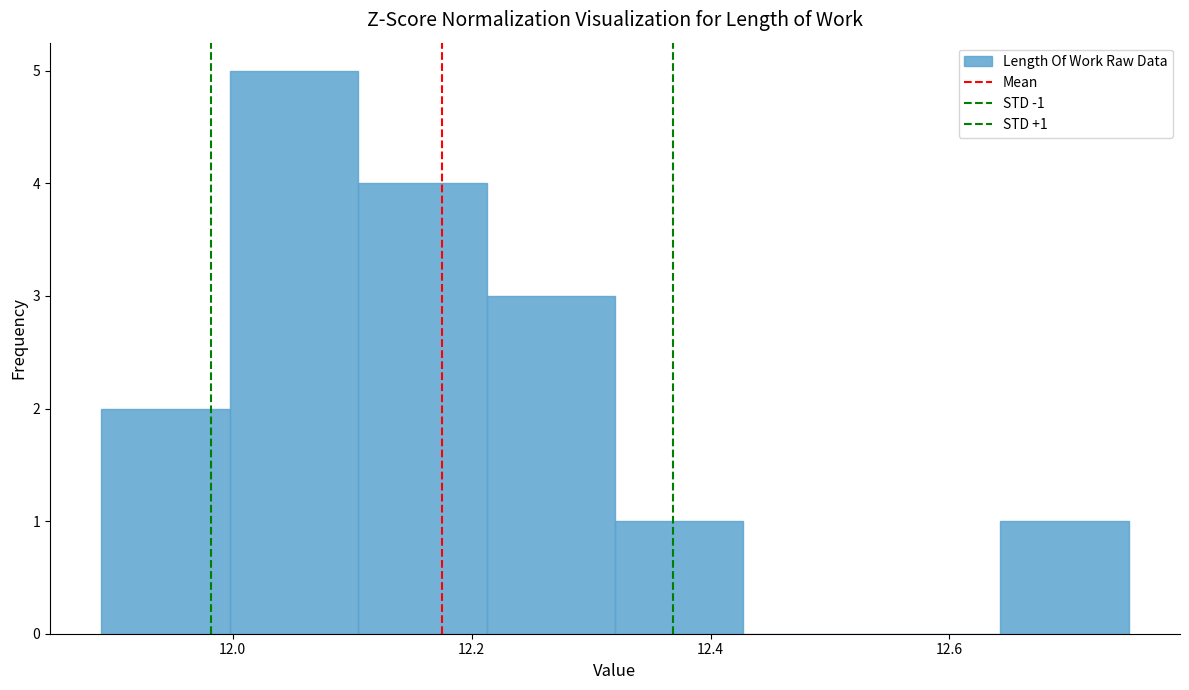

Which range on the x-axis has the tallest bar?

12.00 to 12.10